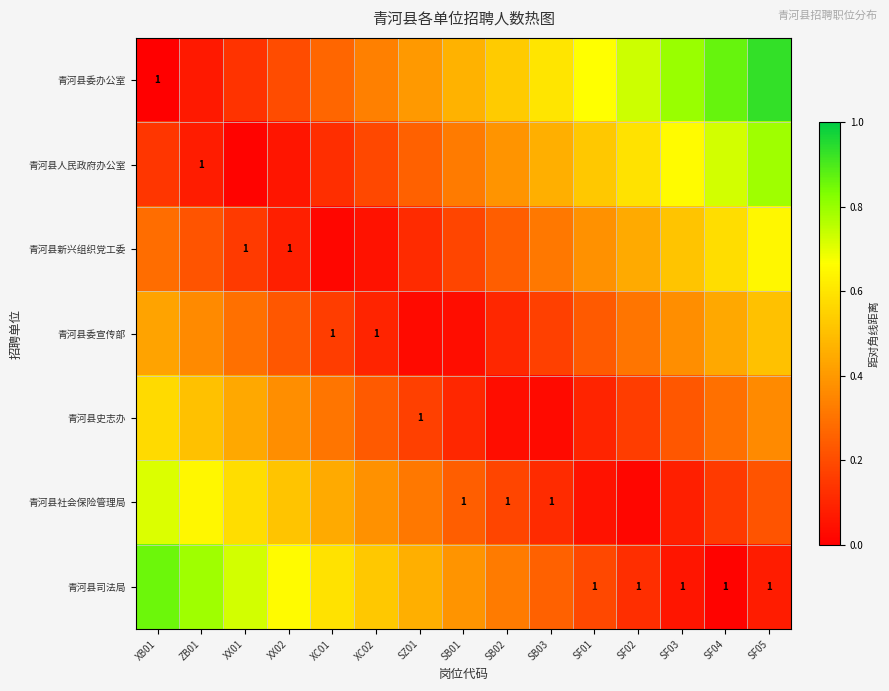

Rank the categories by 青河县新兴组织党工委 value from lowest to highest.

XC01, XC02, XX02, SZ01, XX01, SB01, ZB01, SB02, XB01, SB03, SF01, SF02, SF03, SF04, SF05